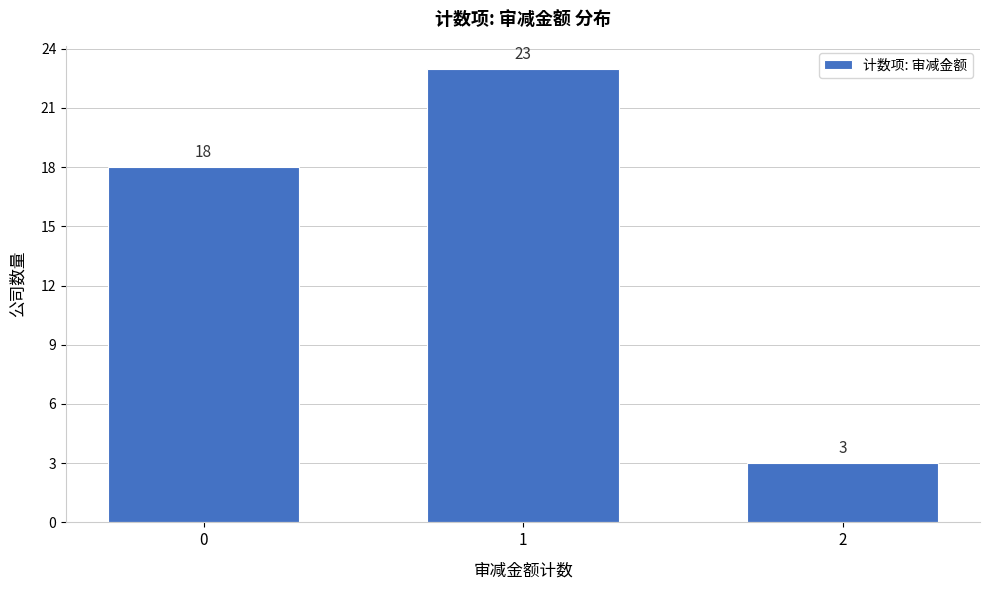

Reading left to right, list all the values displayed in this chart.

0=18	1=23	2=3